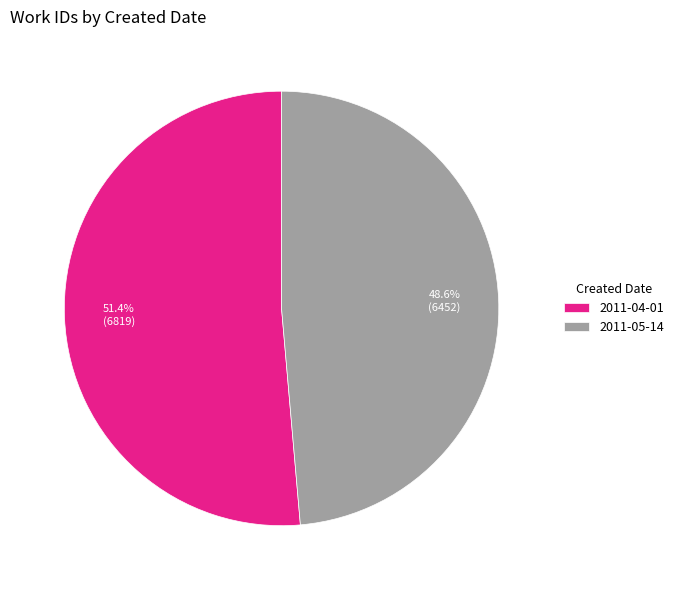

Which category accounts for the majority?

2011-04-01